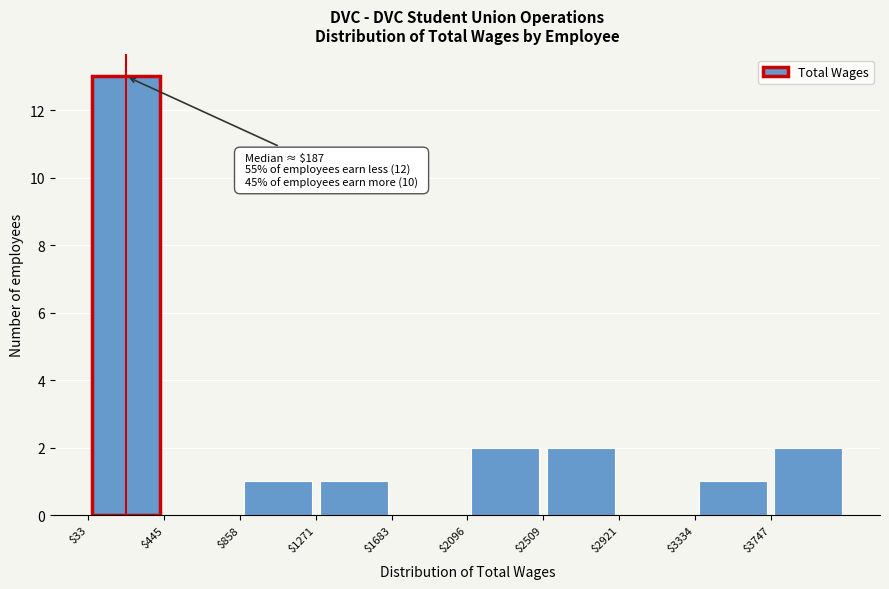

Which range on the x-axis has the tallest bar?

50 to 450